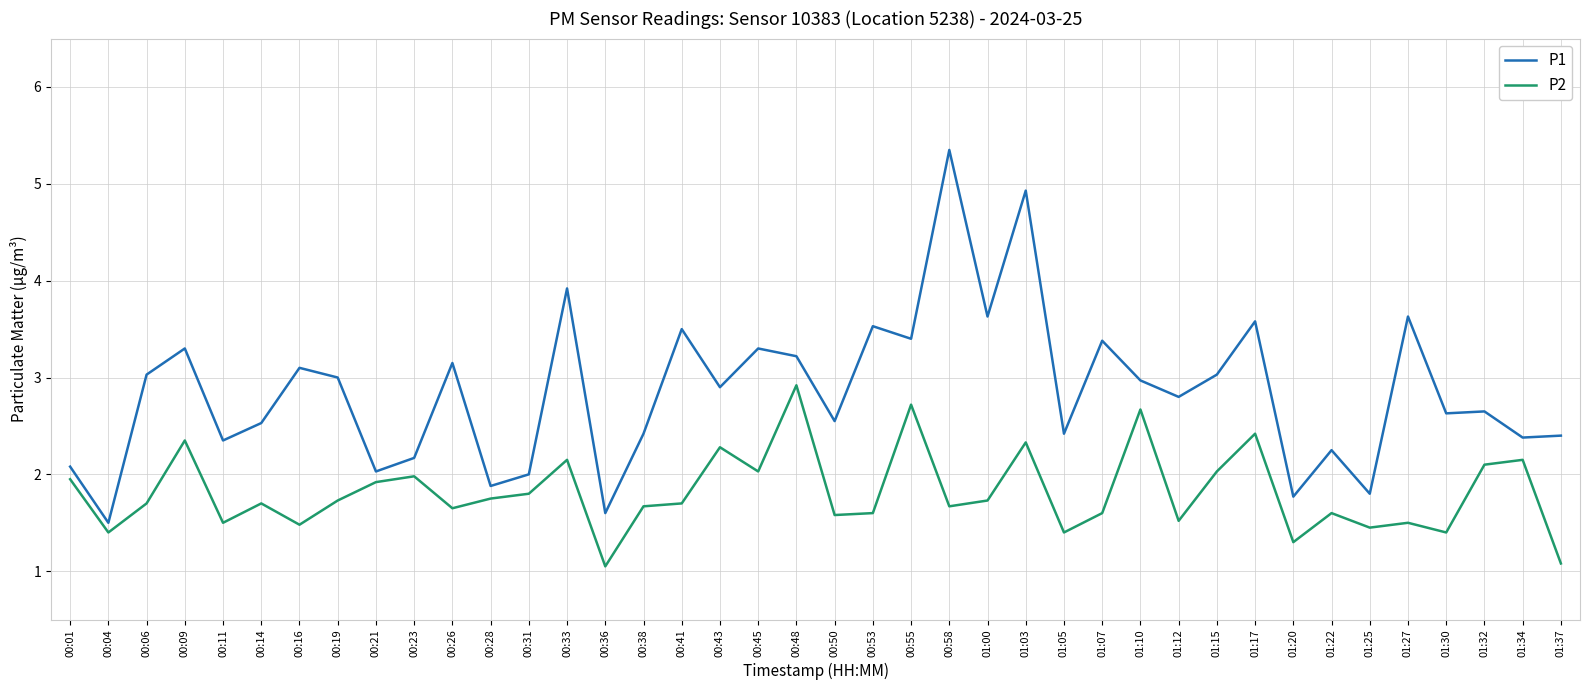

What is the sum of the P1 values at 00:26 and 00:41?

6.7